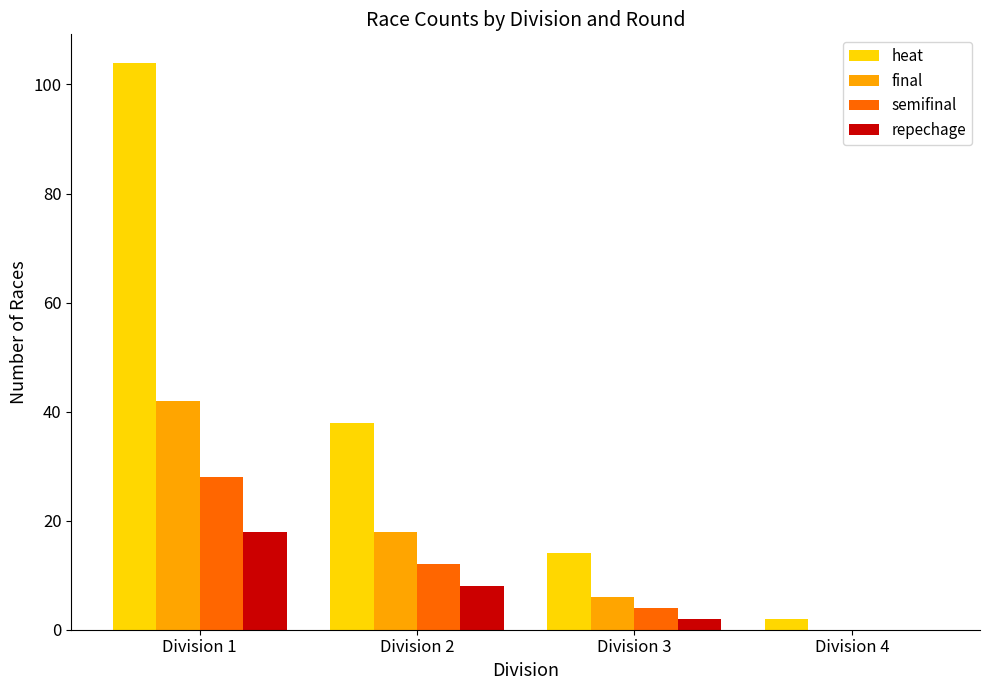

Reading left to right, transcribe all the data shown in this chart.

heat: 104	38	14	2
final: 42	18	6	0
semifinal: 28	12	4	0
repechage: 18	8	2	0